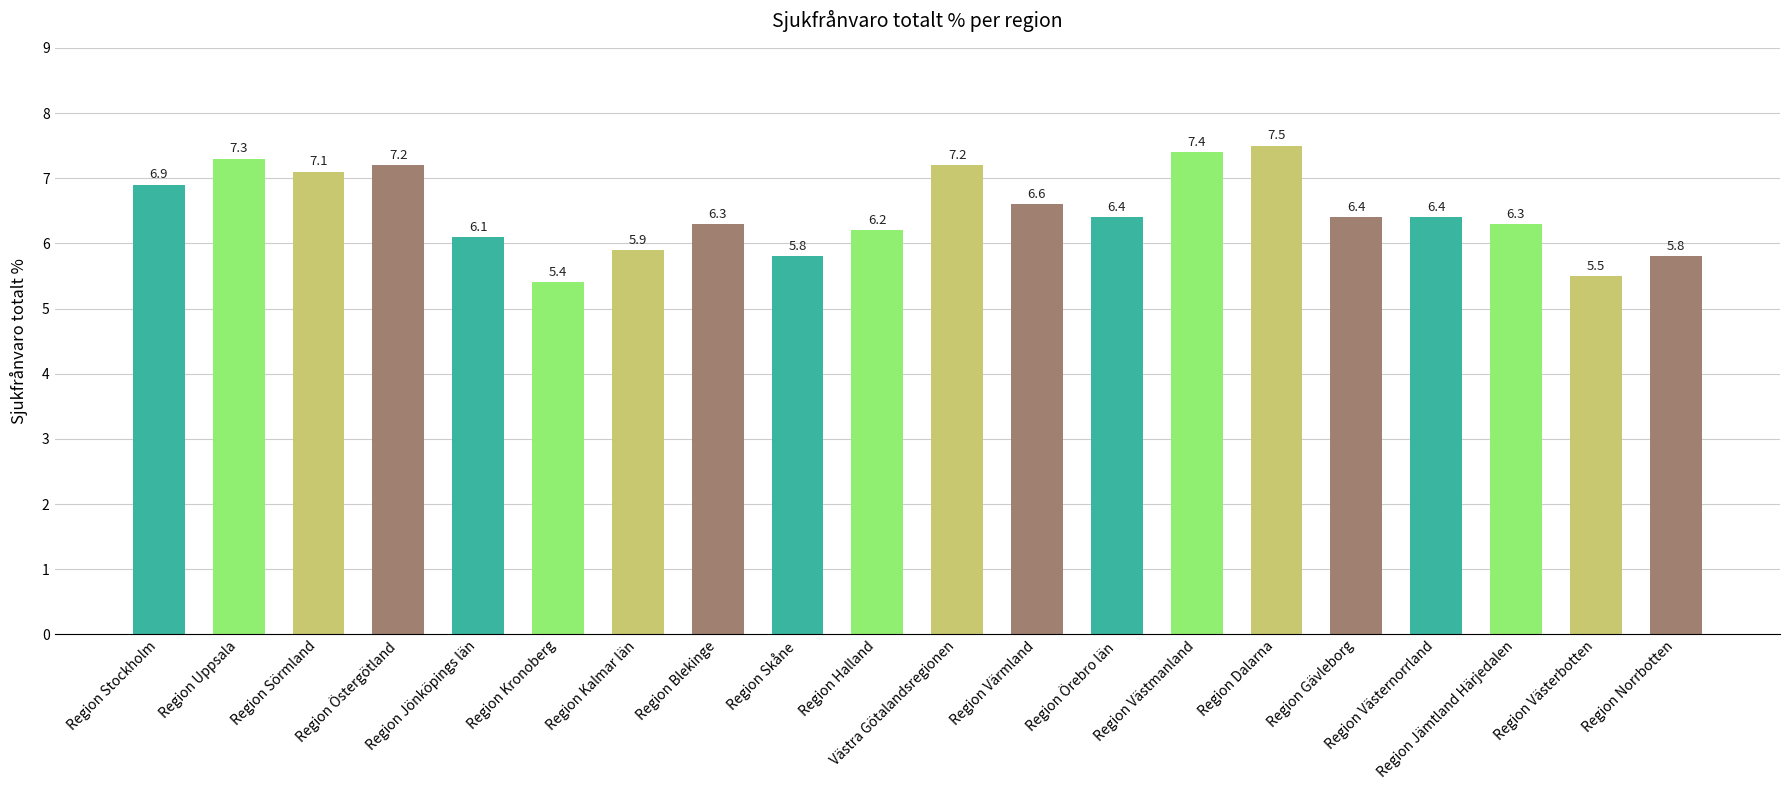

Reading left to right, what are all the values shown in this chart?

Region Stockholm=6.9	Region Uppsala=7.3	Region Sörmland=7.1	Region Östergötland=7.2	Region Jönköpings län=6.1	Region Kronoberg=5.4	Region Kalmar län=5.9	Region Blekinge=6.3	Region Skåne=5.8	Region Halland=6.2	Västra Götalandsregionen=7.2	Region Värmland=6.6	Region Örebro län=6.4	Region Västmanland=7.4	Region Dalarna=7.5	Region Gävleborg=6.4	Region Västernorrland=6.4	Region Jämtland Härjedalen=6.3	Region Västerbotten=5.5	Region Norrbotten=5.8